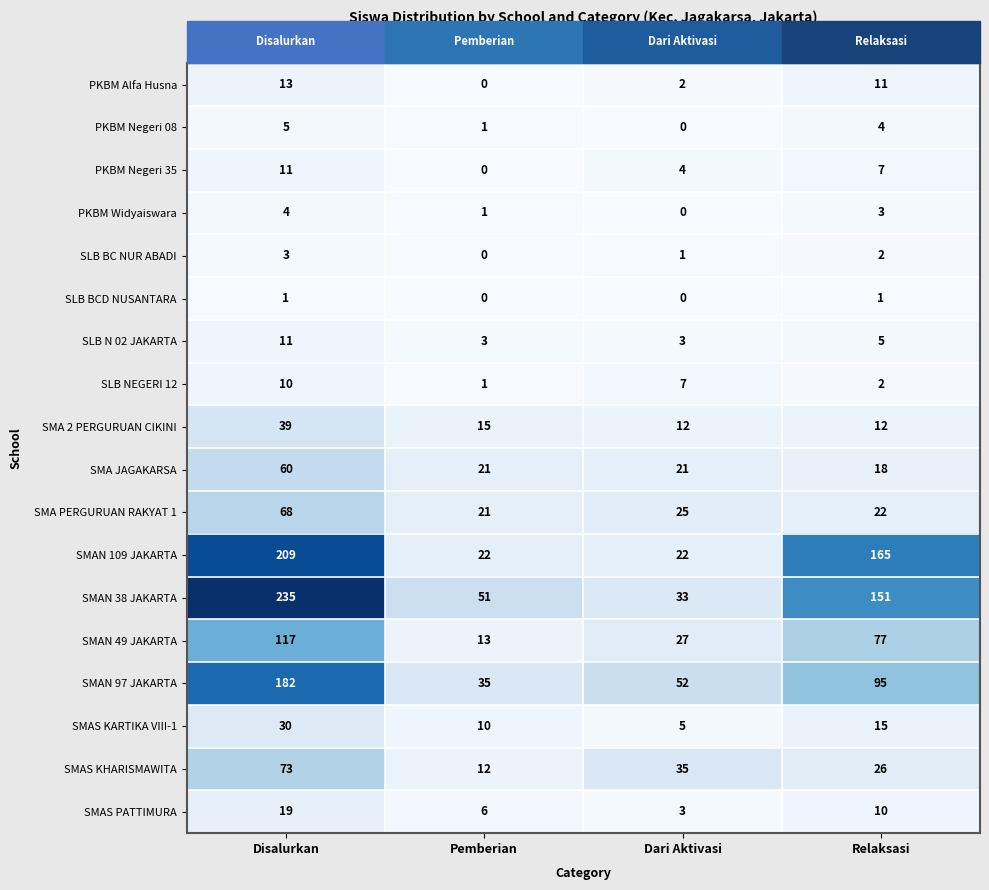

What is the total value across all series at Disalurkan?

1090